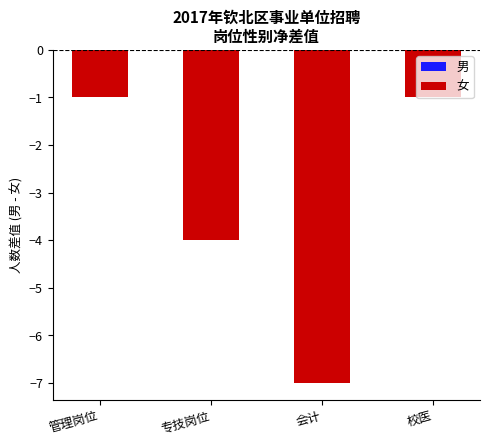

Is it true that the value at 会计 is -7?

True